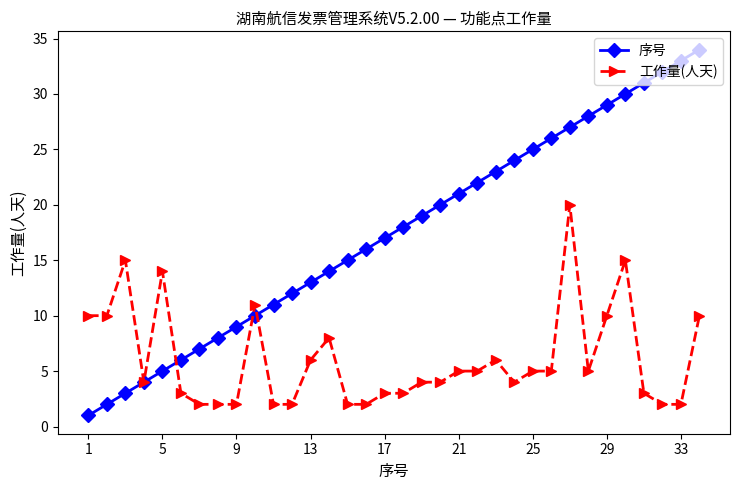

Is this an area chart (filled region under the line)?

No